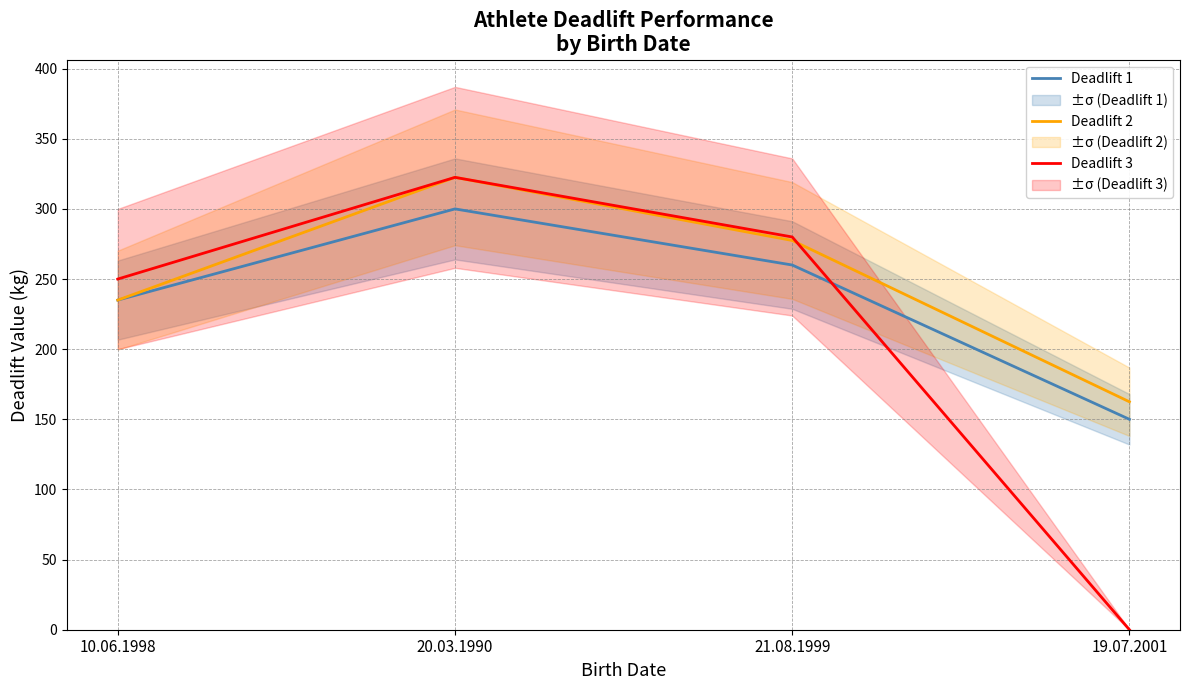

True or false: Deadlift 1 has more than 1 points higher than both neighbors.

False